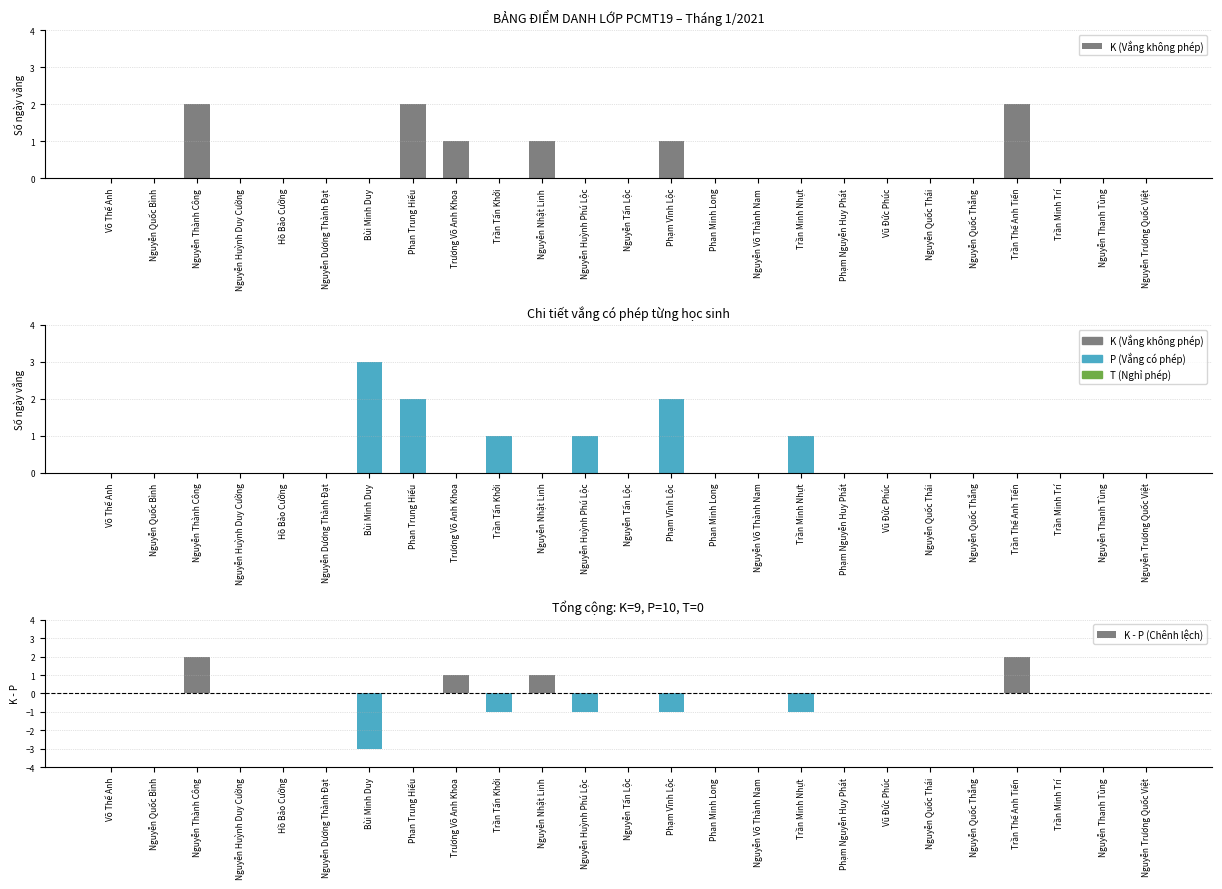

What is the difference between the highest and lowest values at Trương Võ Anh Khoa?

1